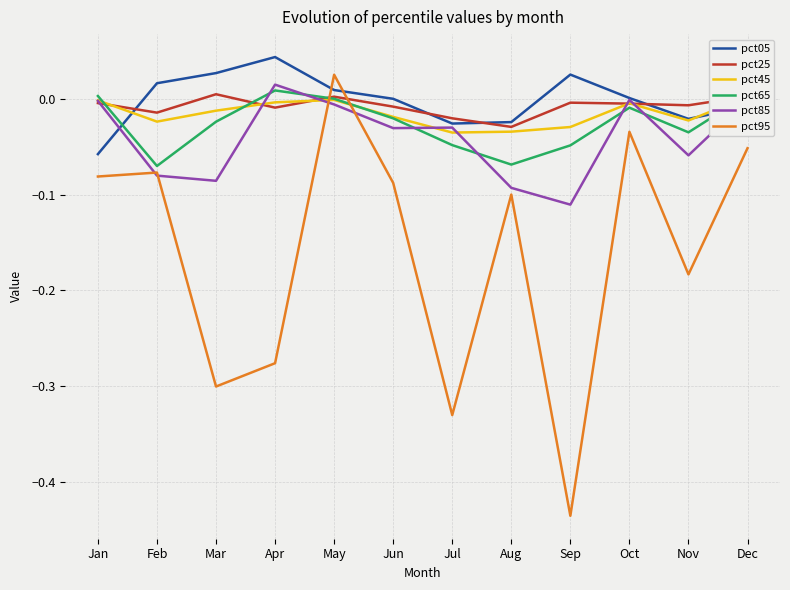

List the series in order of their peak value, lowest first.

pct45, pct25, pct65, pct85, pct95, pct05